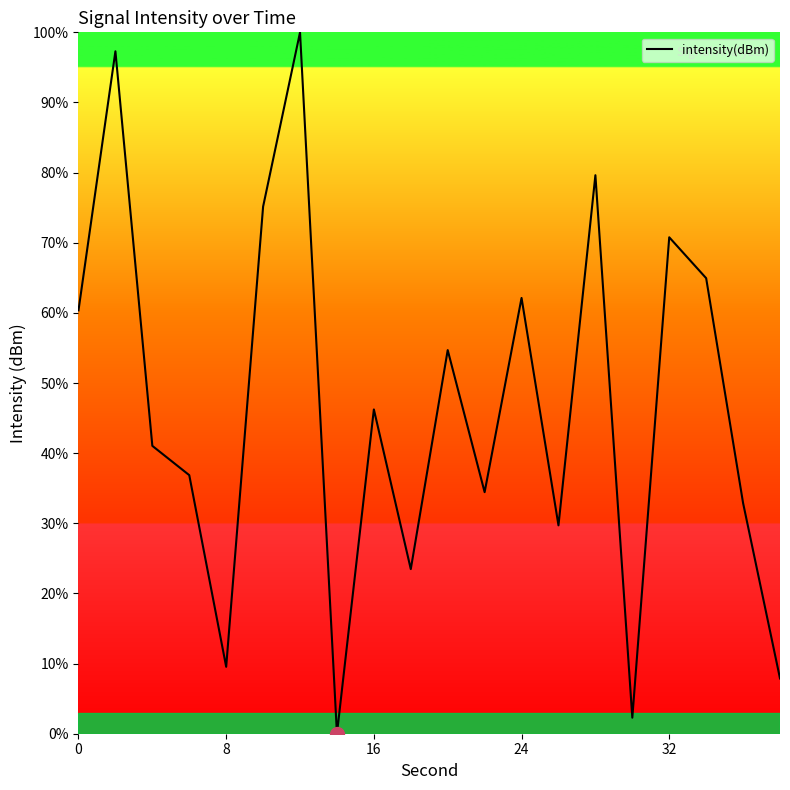

Reading left to right, what are all the values shown in this chart?

60.4	97.3	41.0	36.9	9.5	75.2	100.0	0.0	46.2	23.5	54.7	34.4	62.1	29.7	79.6	2.3	70.8	64.9	32.9	7.9